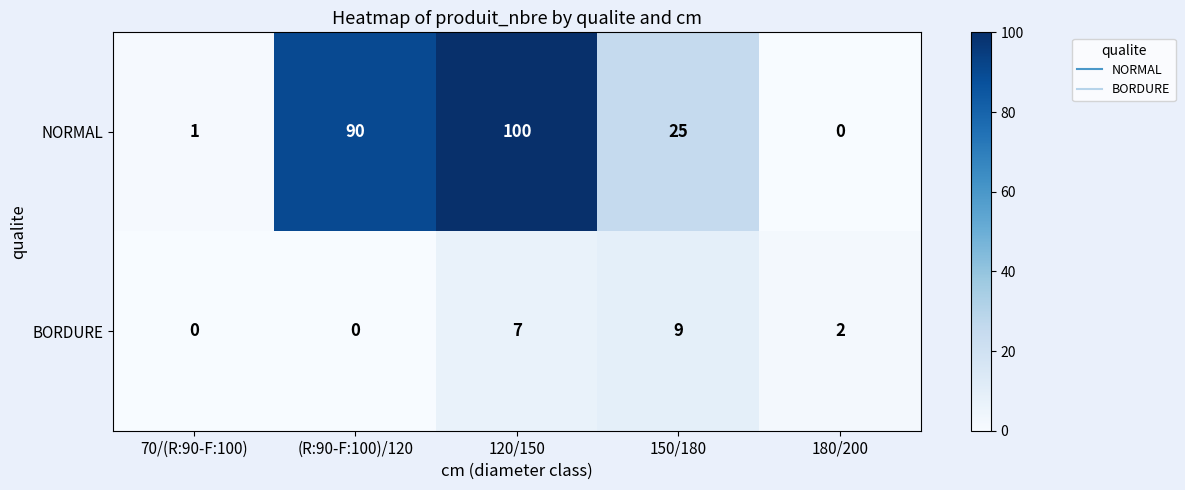

At which category does the chart reach its peak across all series?

120/150